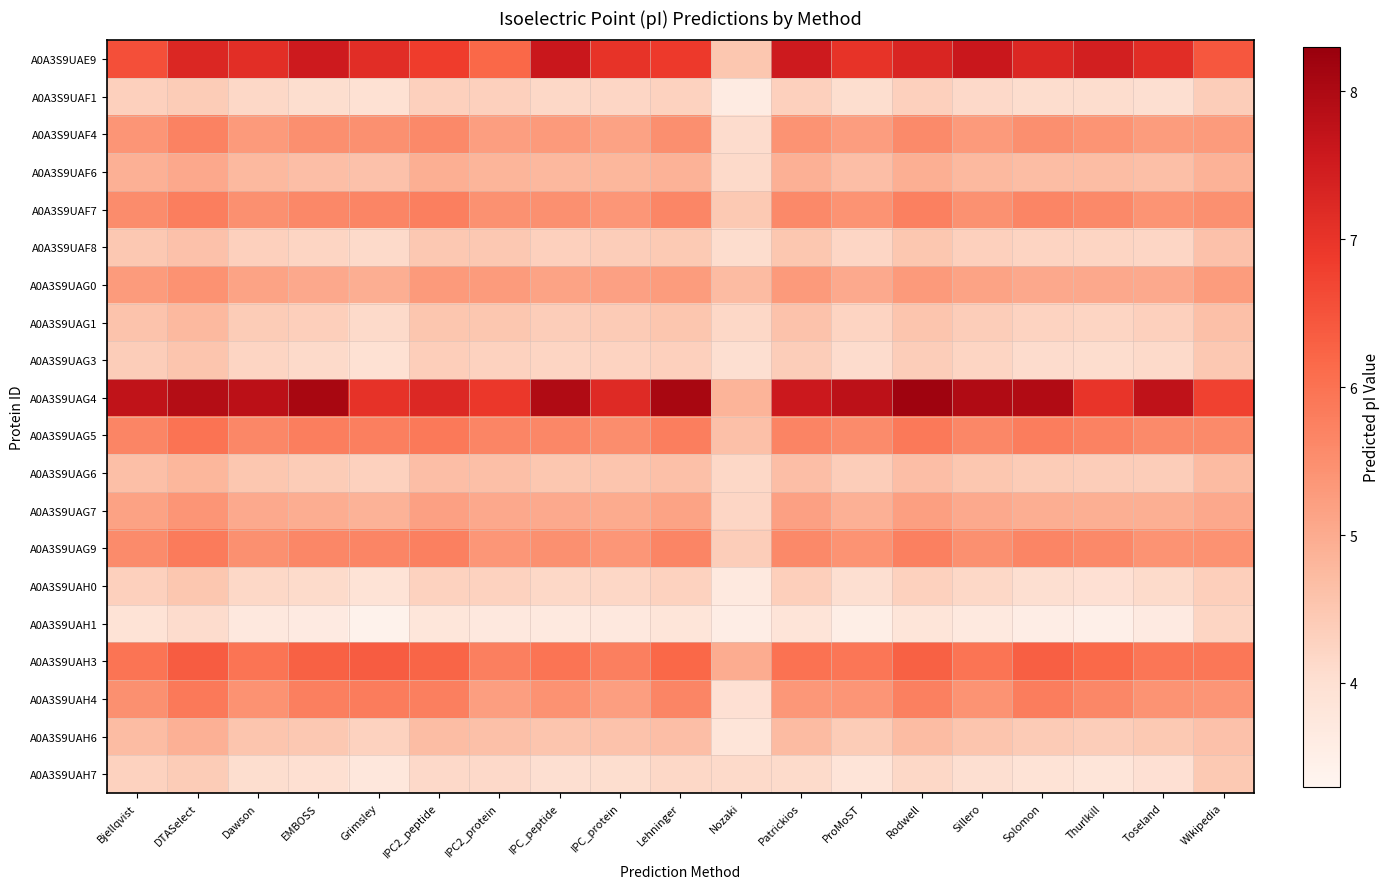

What is the total value across all series at Nozaki?

84.3